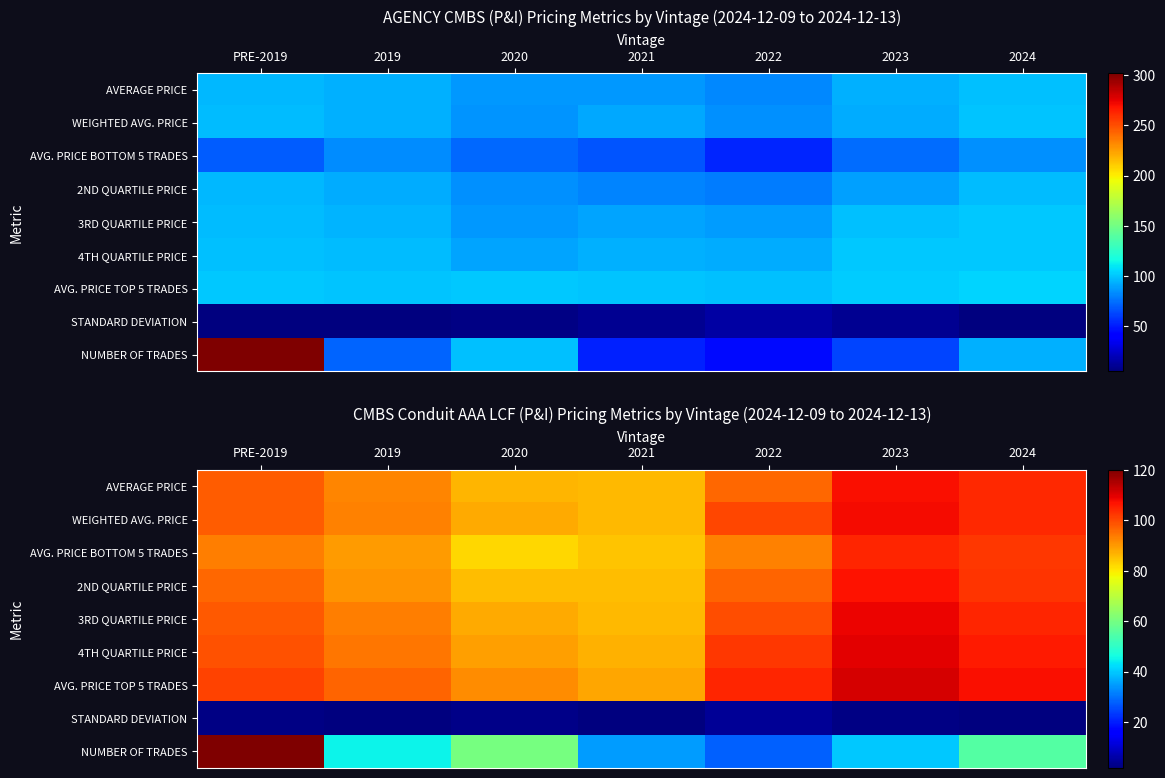

Which has a higher value, 2024 or 2020?

2024